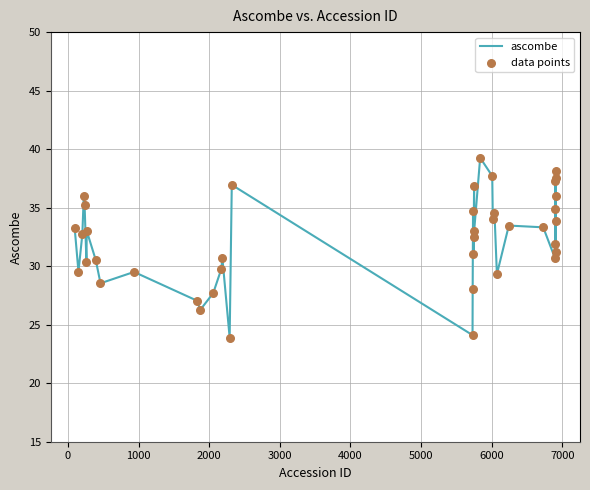

What is the smallest value displayed?

23.9